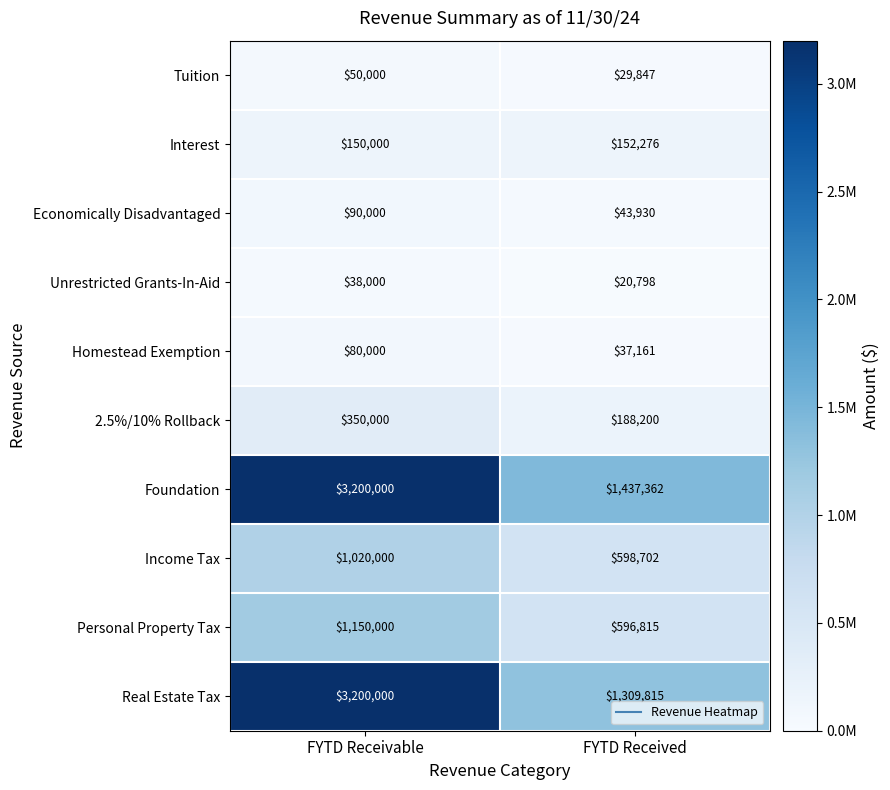

Reading left to right, list all the values displayed in this chart.

Tuition: 50000	29847
Interest: 150000	152276
Economically Disadvantaged: 90000	43930
Unrestricted Grants-In-Aid: 38000	20798
Homestead Exemption: 80000	37161
2.5%/10% Rollback: 350000	188200
Foundation: 3200000	1437362
Income Tax: 1020000	598702
Personal Property Tax: 1150000	596815
Real Estate Tax: 3200000	1309815